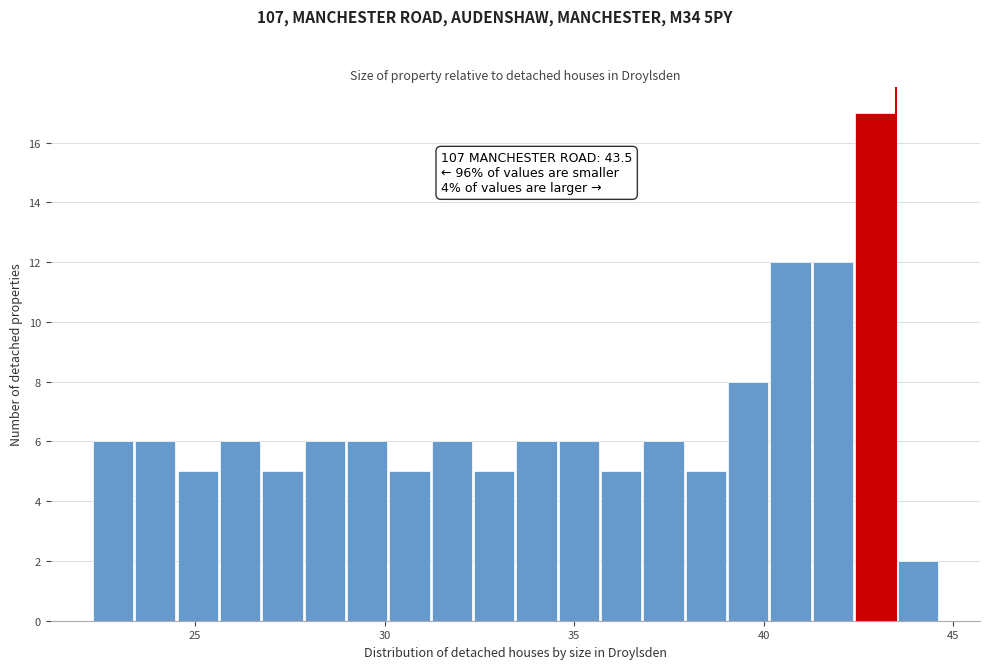

Around what value on the x-axis is the tallest bar? Give the approximate position of its centre, as read against the axis.

43.0